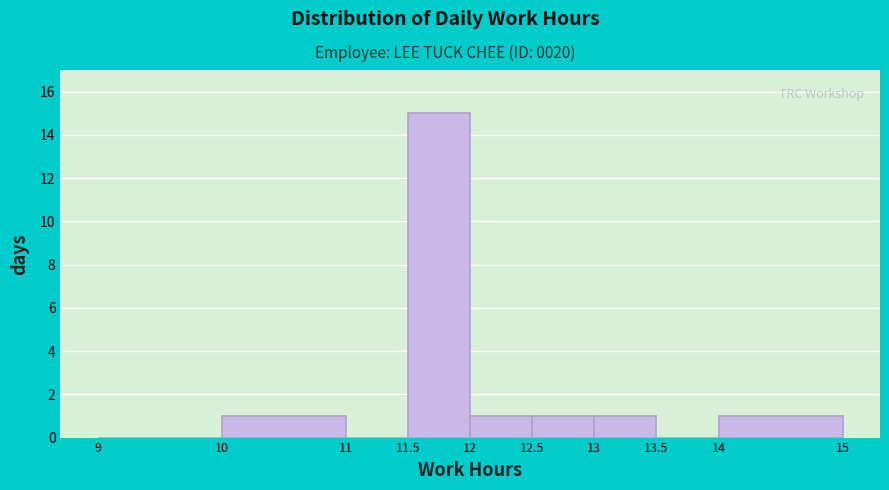

Over which range of the x-axis is the bar tallest?

11.5 to 12